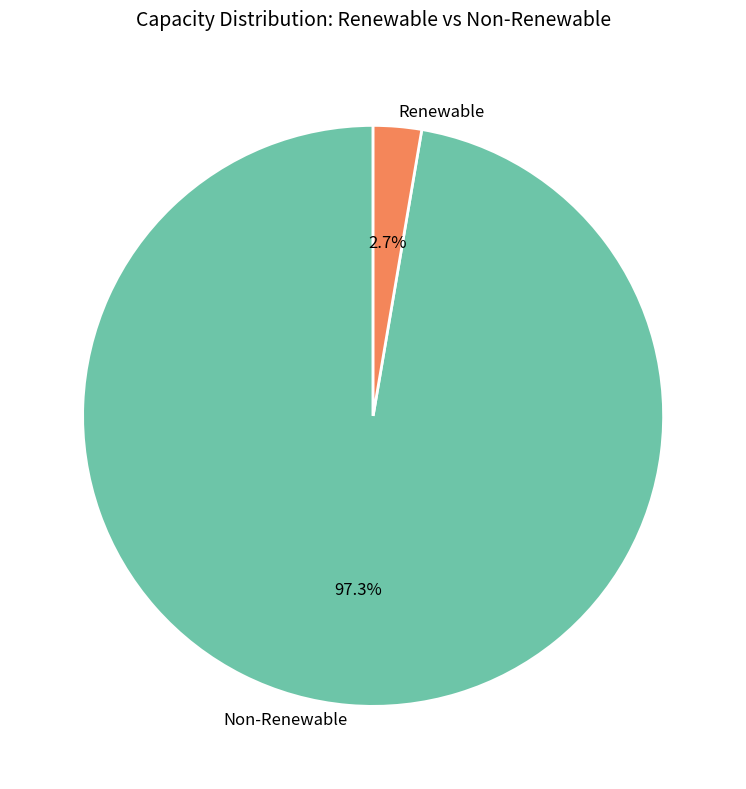

Rank the categories by value from highest to lowest.

Non-Renewable, Renewable